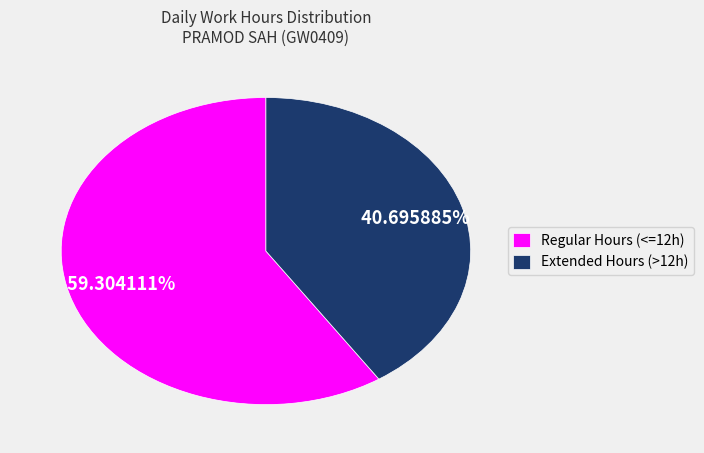

Between Extended Hours (>12h) and Regular Hours (<=12h), which is larger?

Regular Hours (<=12h)